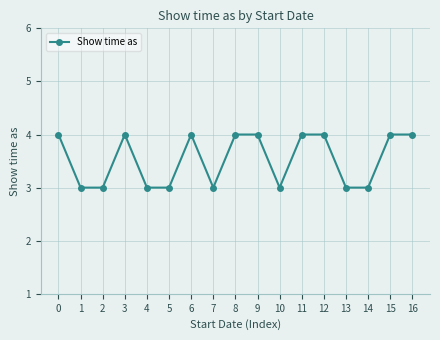

Reading right to left, what are all the values shown in this chart?

16=4	15=4	14=3	13=3	12=4	11=4	10=3	9=4	8=4	7=3	6=4	5=3	4=3	3=4	2=3	1=3	0=4